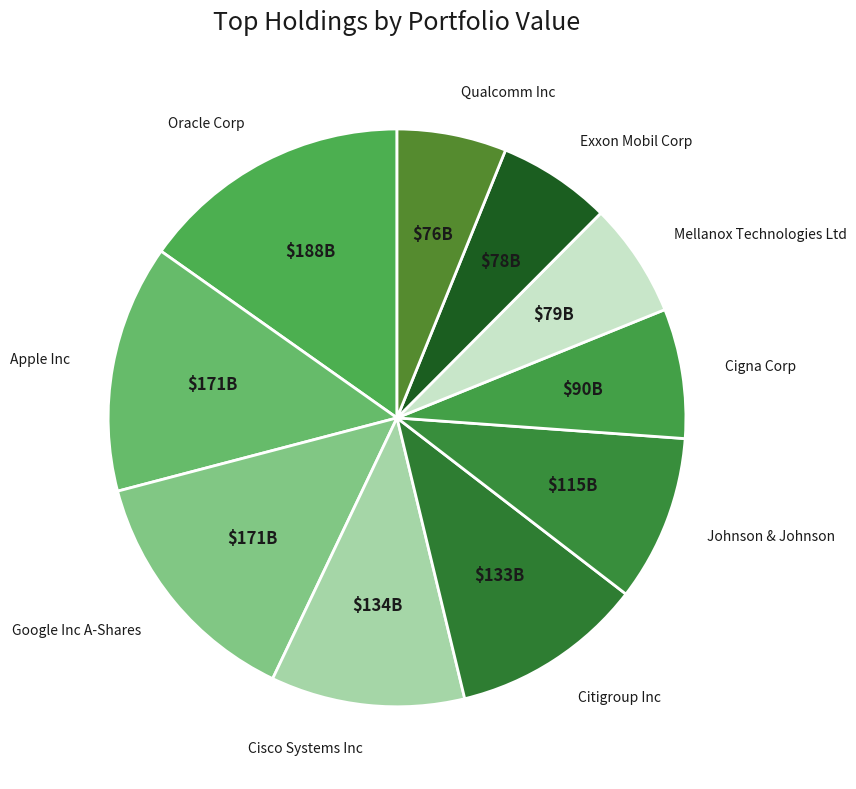

Does any single category account for the majority?

No